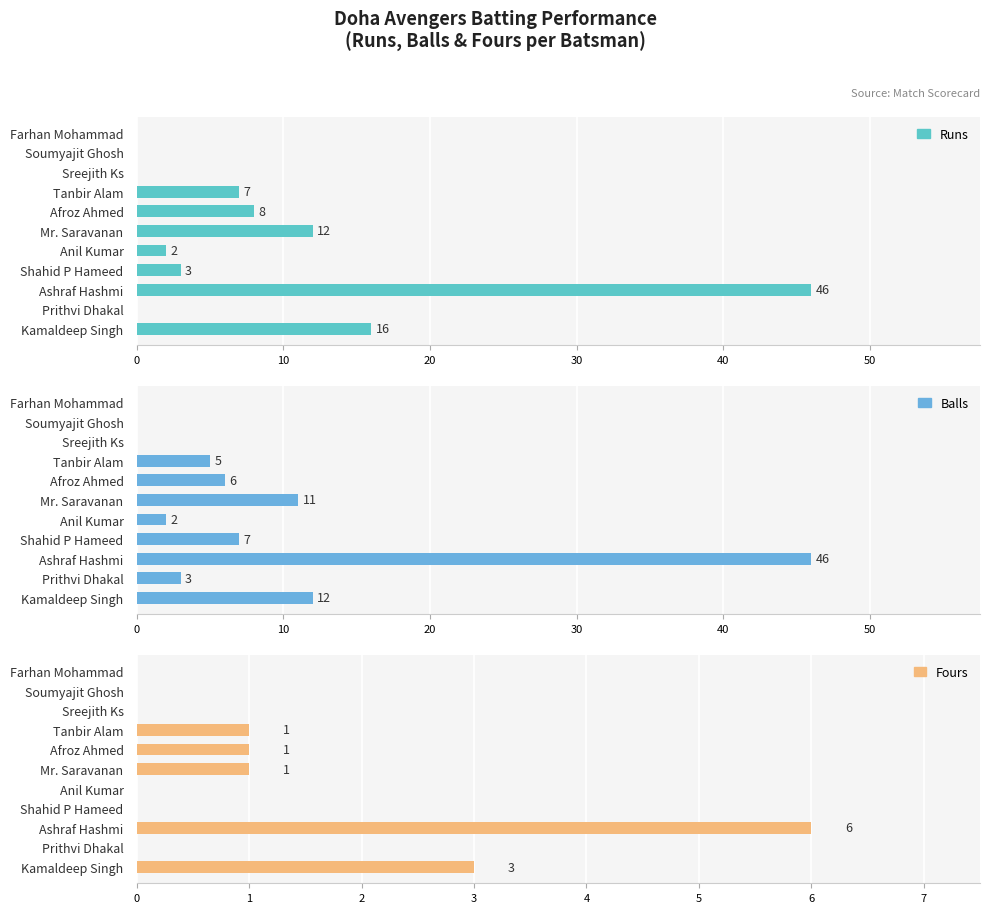

What are all the series names shown in the legend?

Runs, Balls, Fours